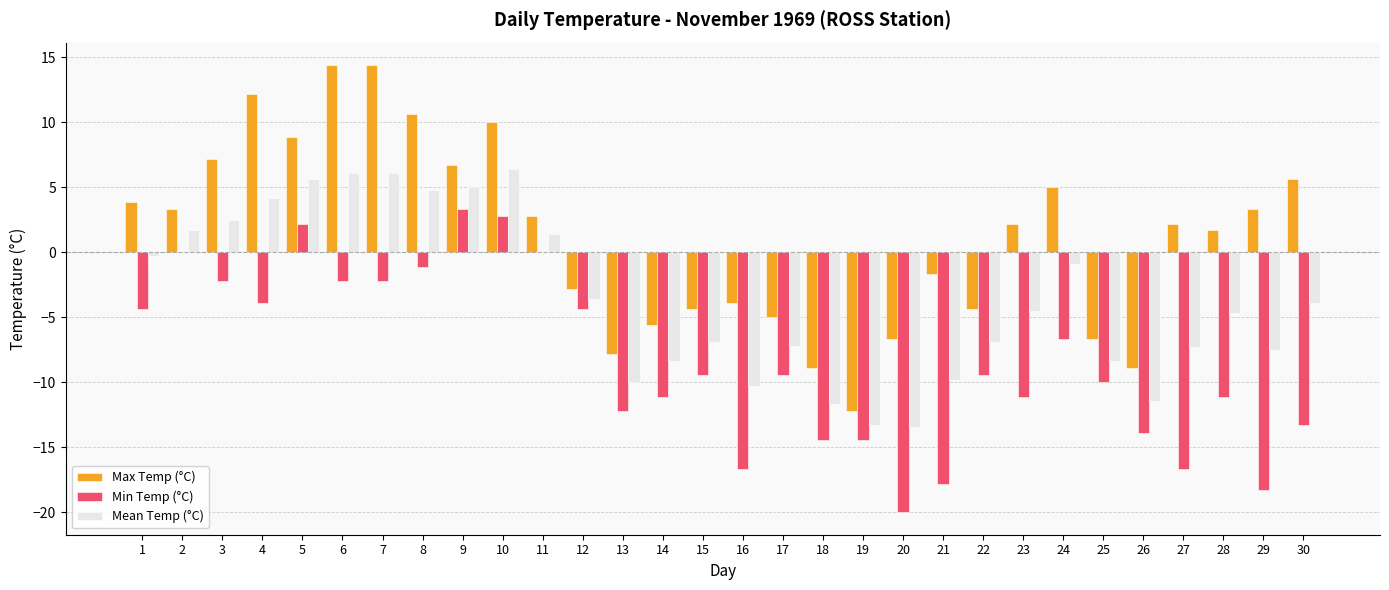

Are the bars horizontal?

No